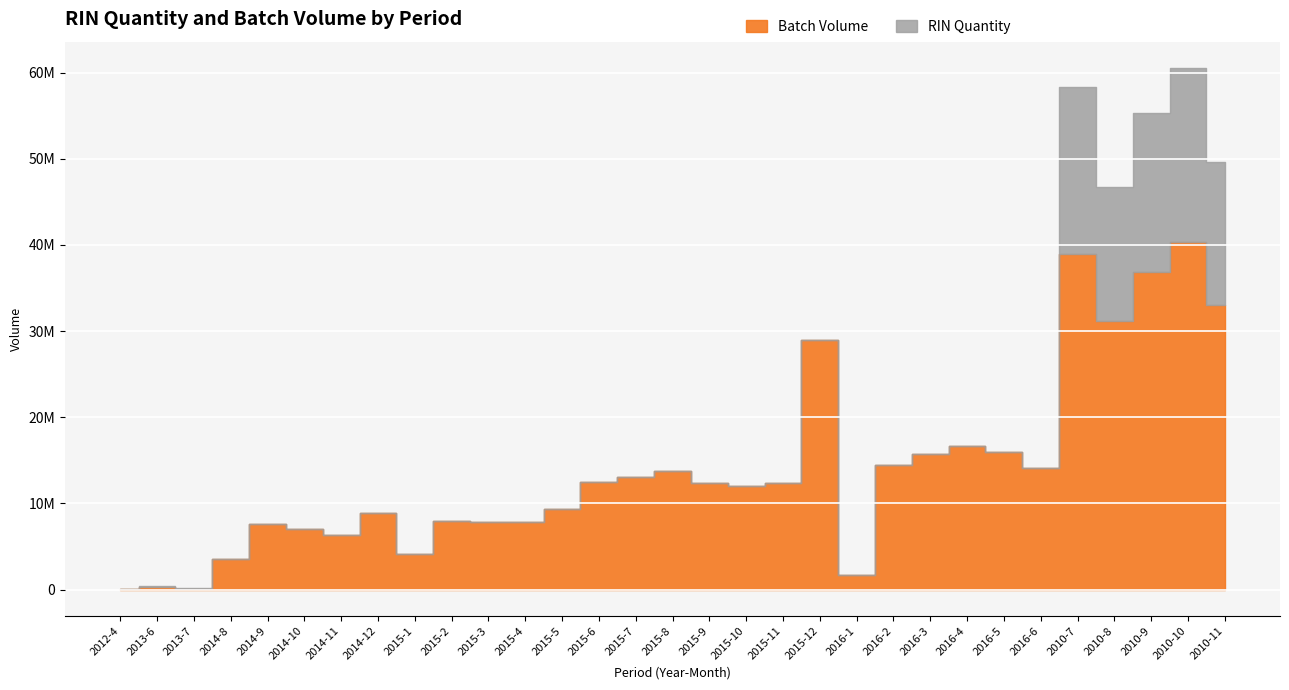

Reading right to left, what are all the values shown in this chart?

RIN Quantity: 49647251	60574225	55379939	46723894	58367465	14114888	16007687	16698896	15780175	14469067	1735618	28941605	12345869	12038000	12338626	13813205	13021876	12506549	9341048	7831248	7803420	7950318	4108477	8863270	6325080	7047762	7555432	3492106	155502	422740	20069
Batch Volume: 33051183	40382348	36919404	31148672	38911099	14114888	16007687	16698896	15780175	14469067	1735618	28941605	12345869	12038000	12338626	13813205	13021876	12506549	9341048	7831248	7803420	7950318	4108477	8863270	6325080	7047762	7555432	3492106	103636	281819	20069